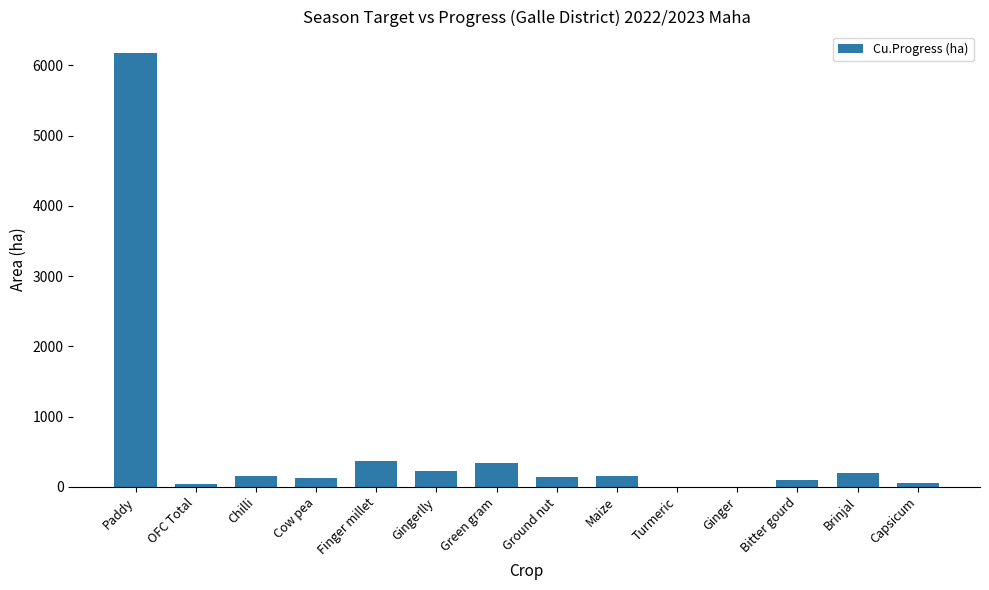

What is the sum of all values?

8067.8